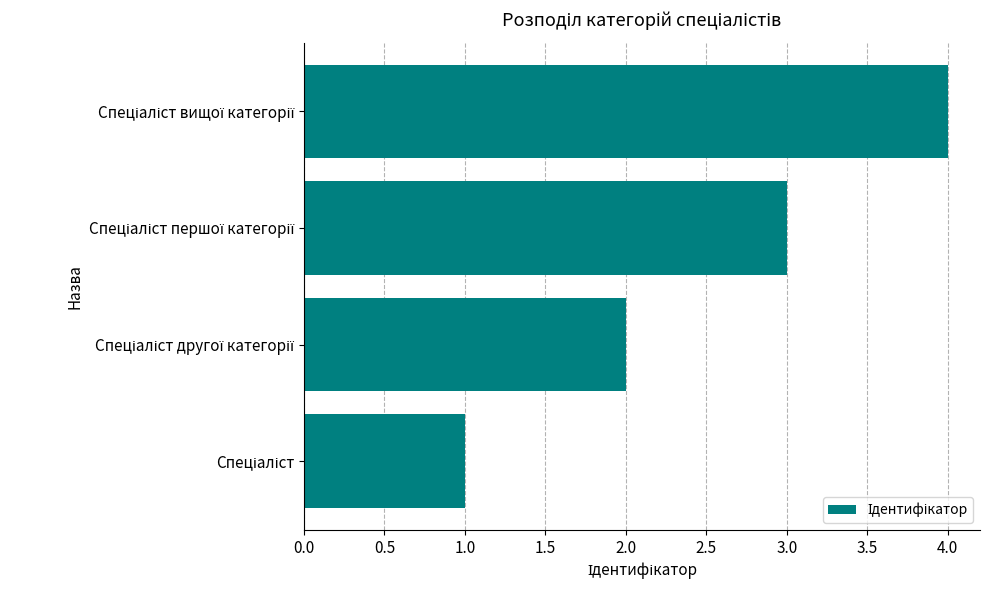

What is the greatest value displayed?

4